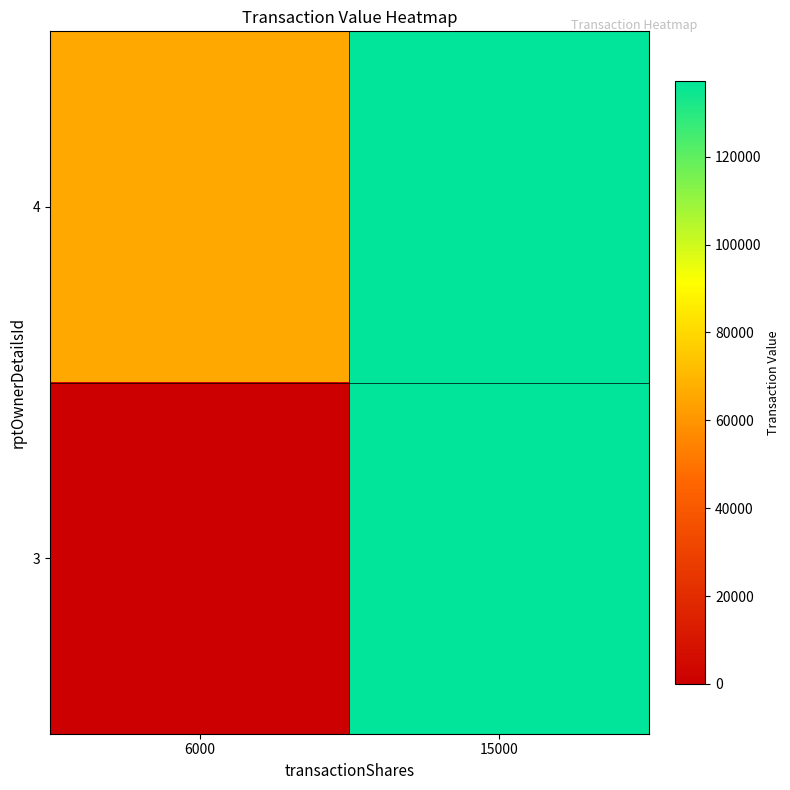

What is the total value across all series at 15000?

274420